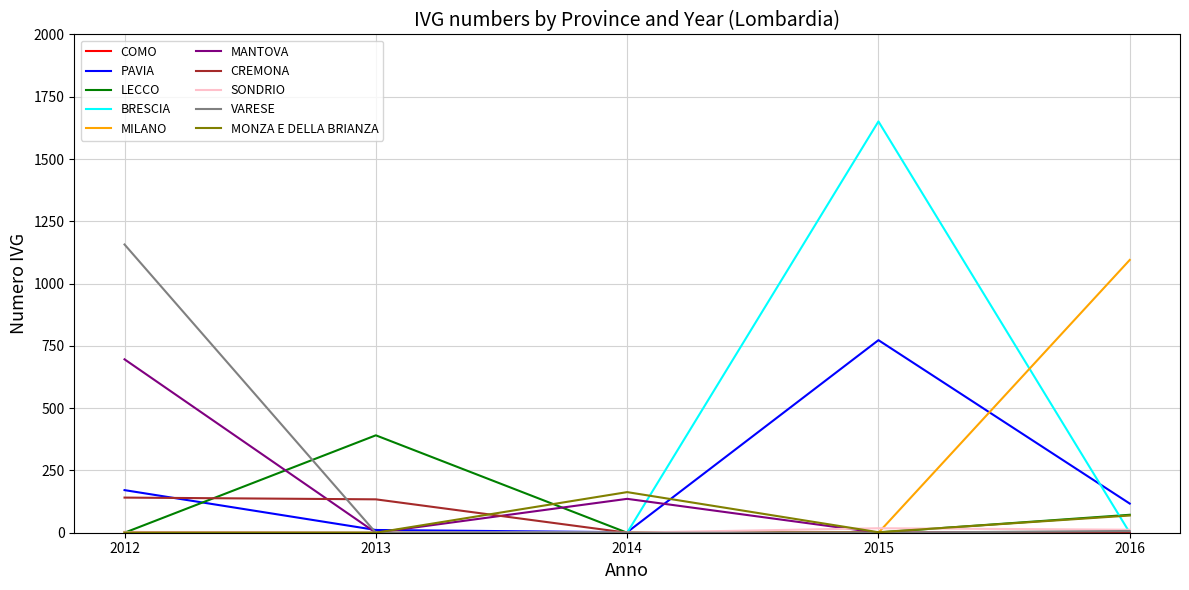

Which series has the widest spread of values?

BRESCIA